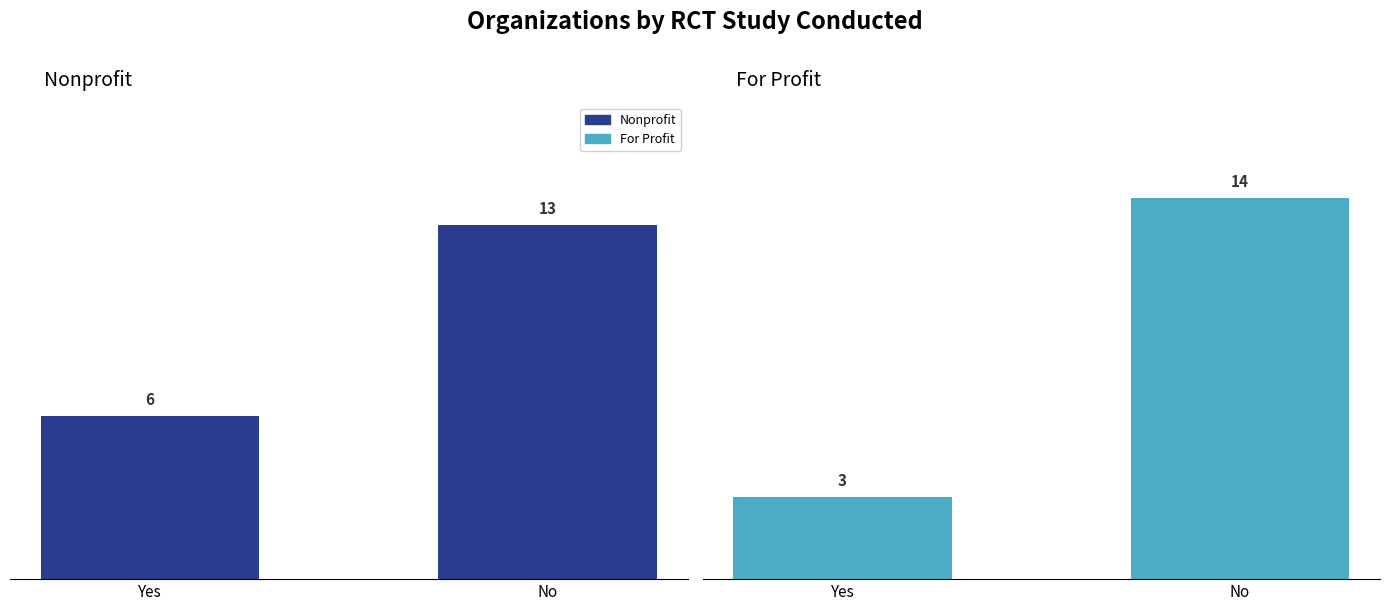

Rank the series at No from lowest to highest value.

Nonprofit, For Profit